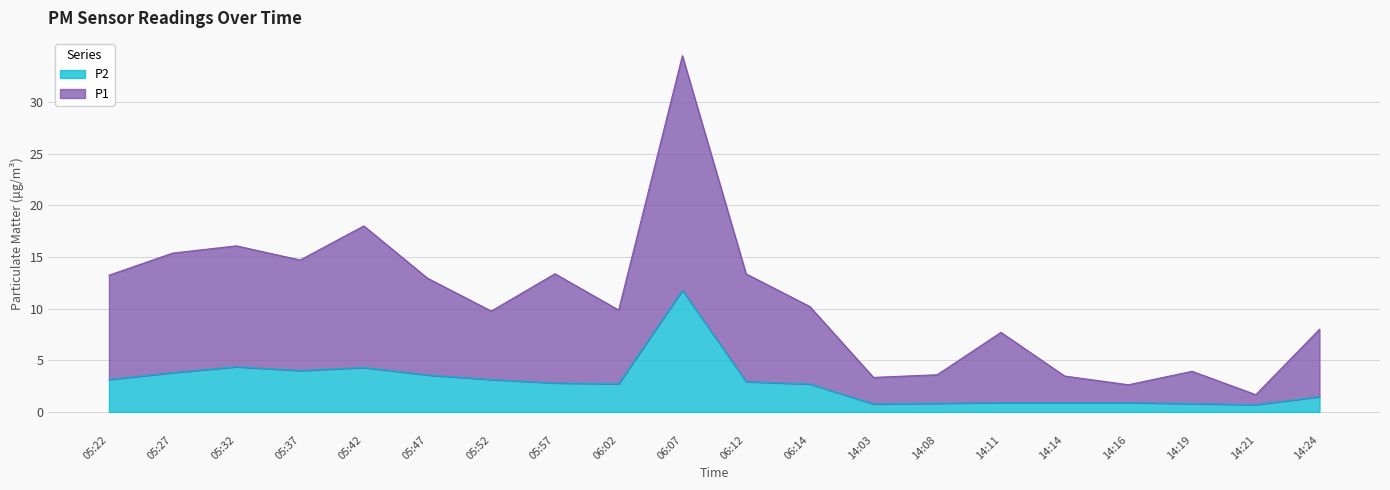

How many data points does each series have?

20